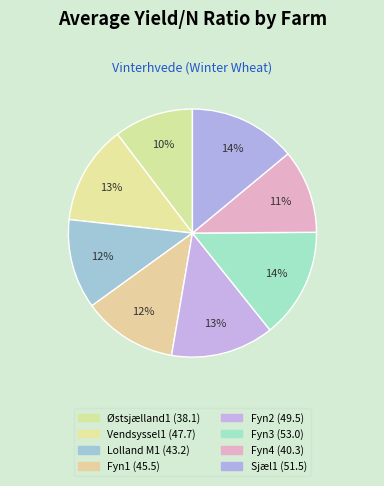

Does Fyn1 represent more than half of the total?

No